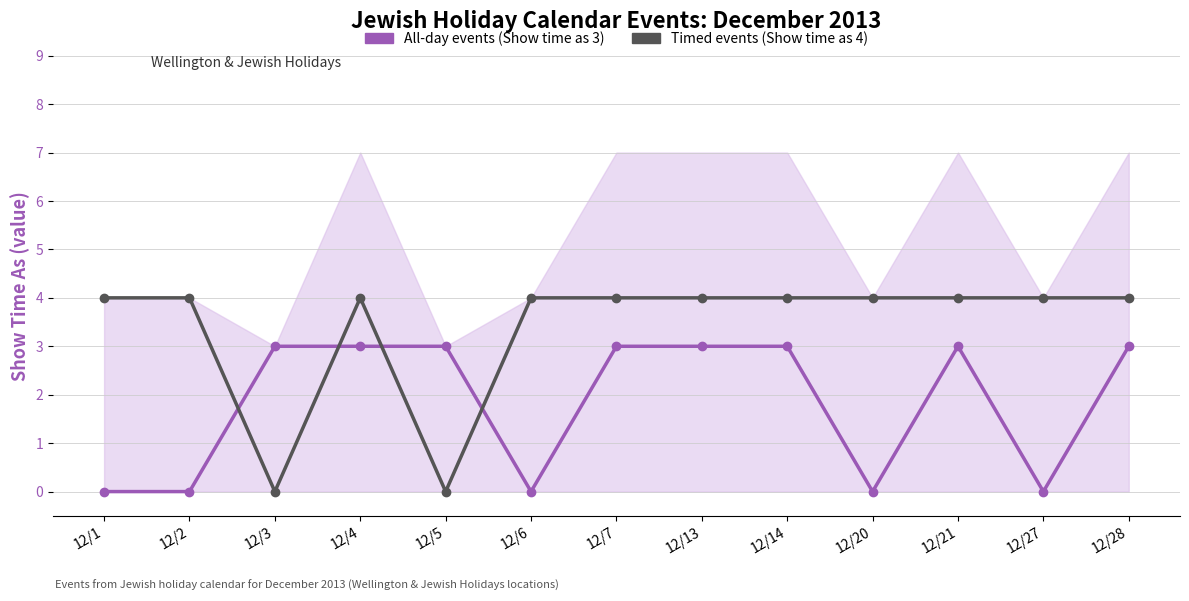

List the labels in order of All-day events (Show time as 3) value, smallest first.

12/1, 12/2, 12/6, 12/20, 12/27, 12/3, 12/4, 12/5, 12/7, 12/13, 12/14, 12/21, 12/28